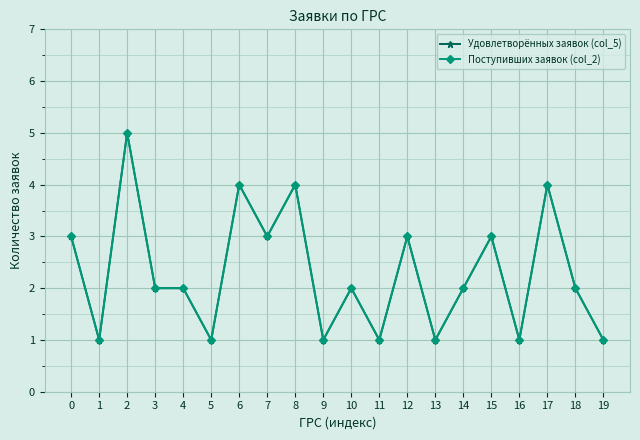

What is the maximum value for Удовлетворённых заявок (col_5)?

5